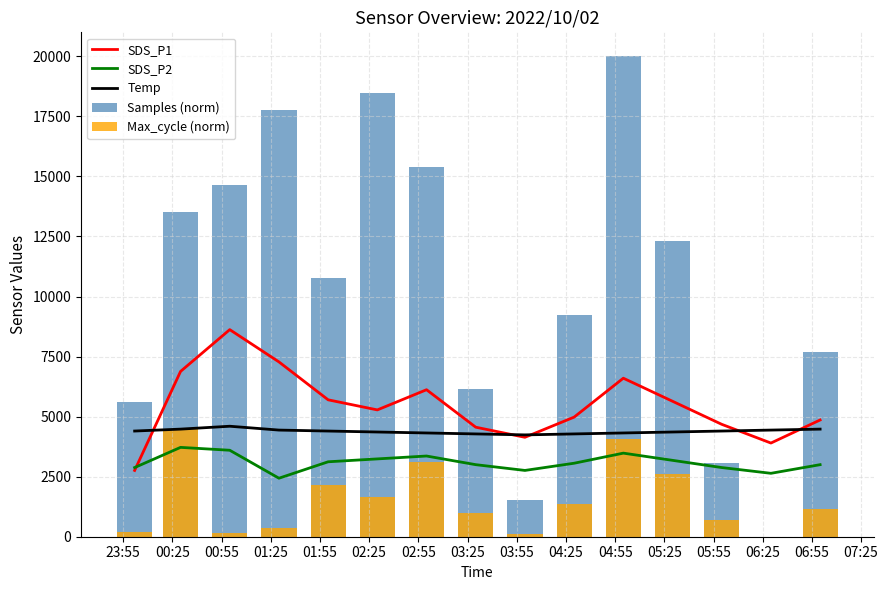

Read the Max_cycle (norm) value at 02:55.

3110.2